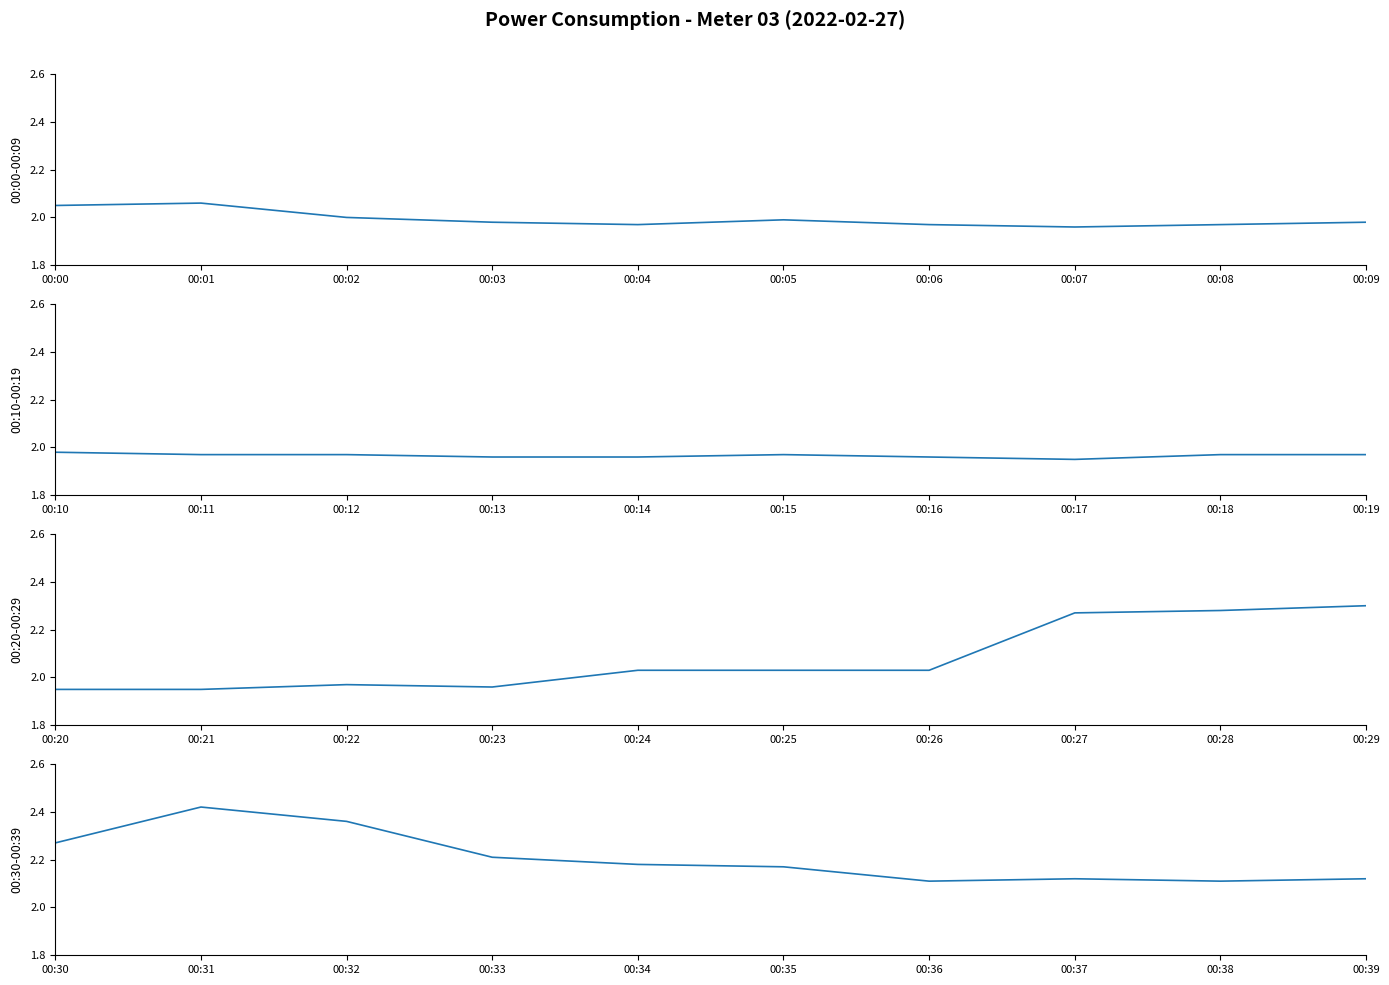

True or false: 00:30-00:39 and 00:10-00:19 intersect in this chart.

False